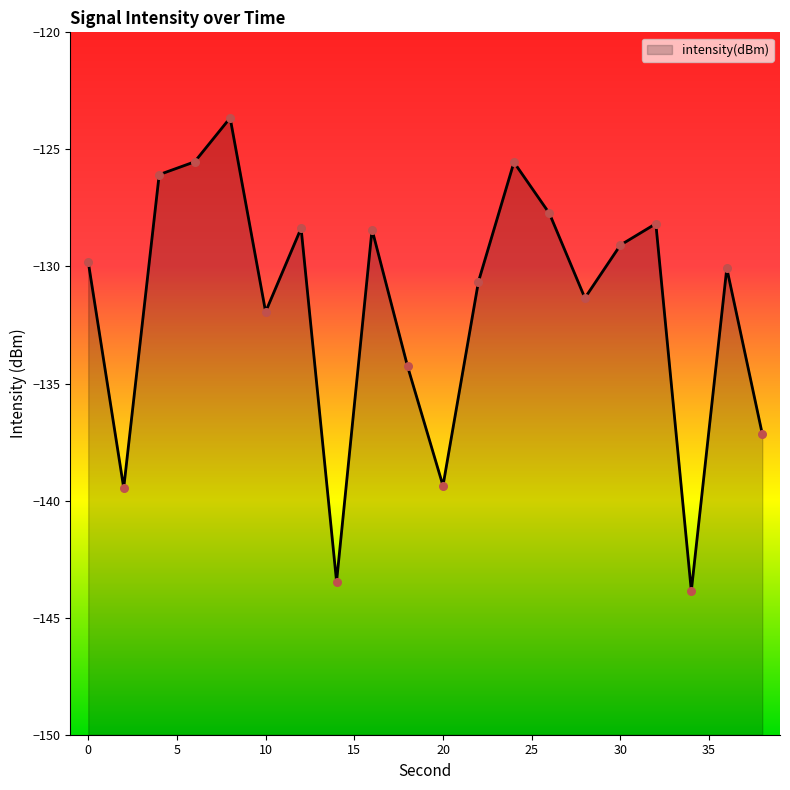

What is the change in value from 0 to 6?

+4.3